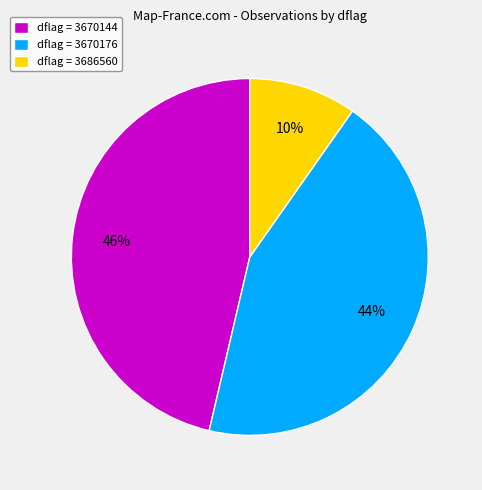

Do dflag = 3670176 and dflag = 3686560 together represent more than half of the pie?

Yes